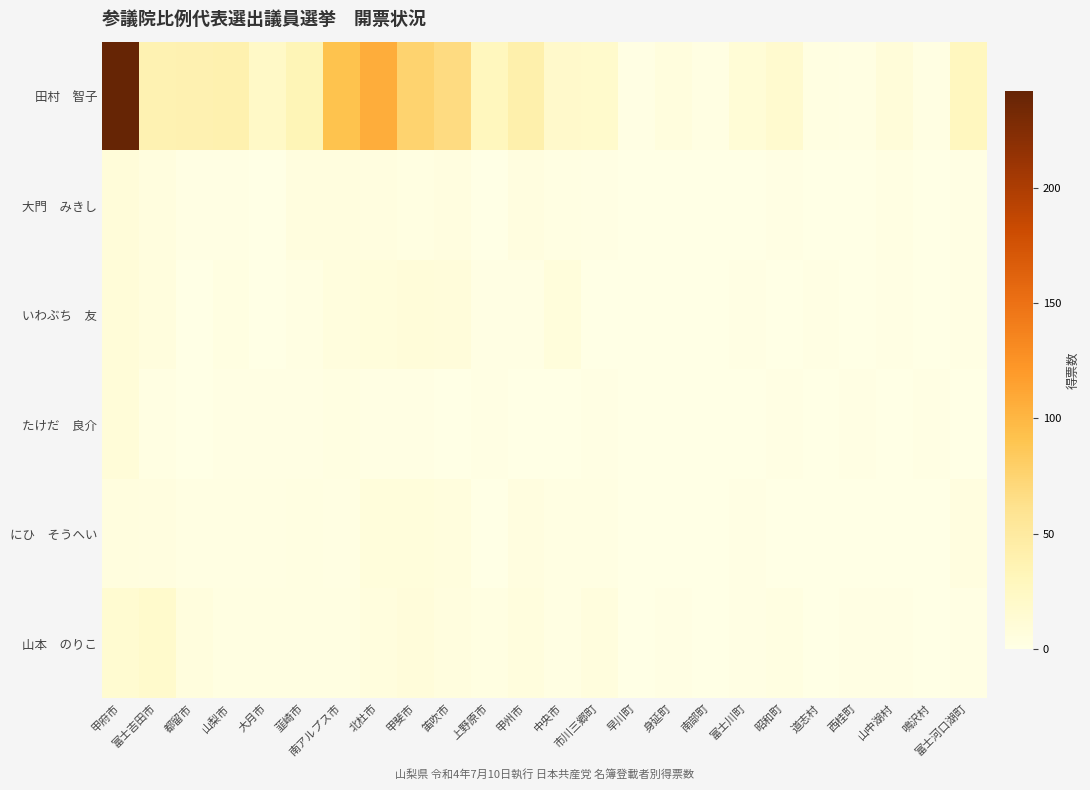

What is the spread (max minus min) of values at 山中湖村?

9.0